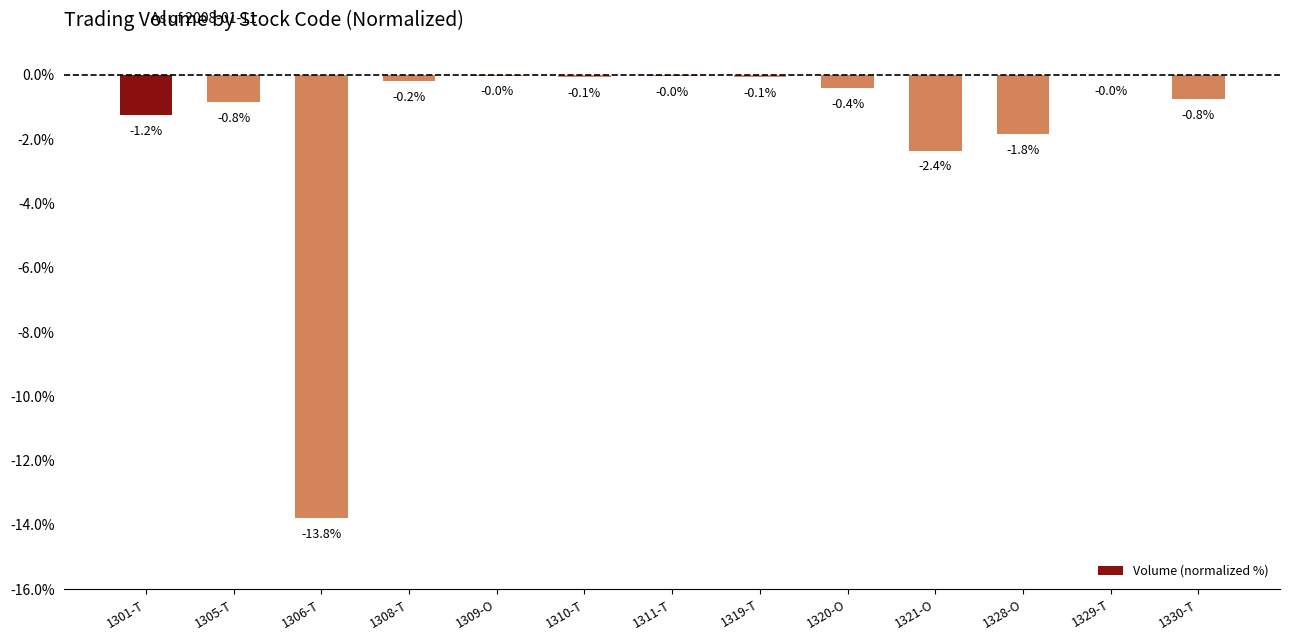

The value at 1311-T is -0.0. True or false?

True